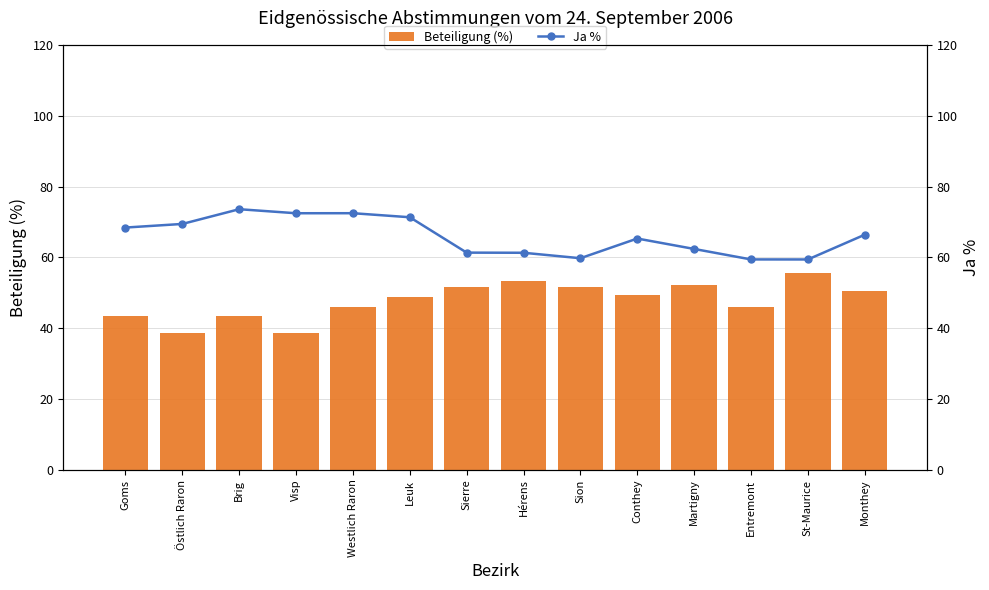

What is the difference between the second highest and second lowest values in the Ja % series?

13.0